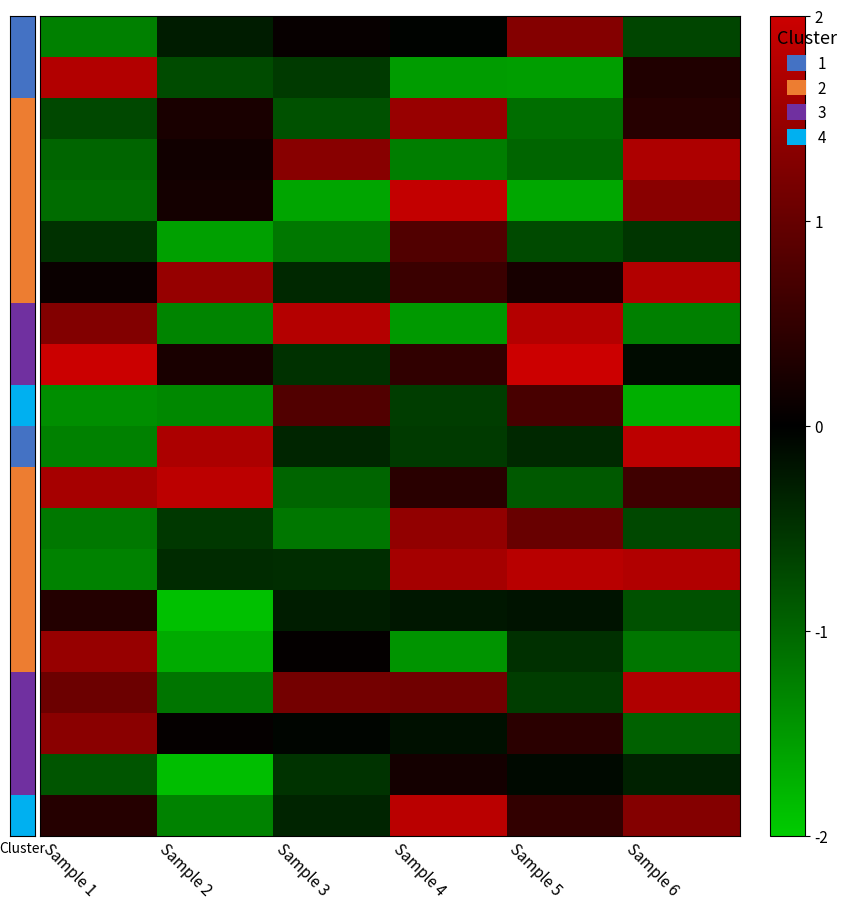

What is the greatest value displayed?

2.0